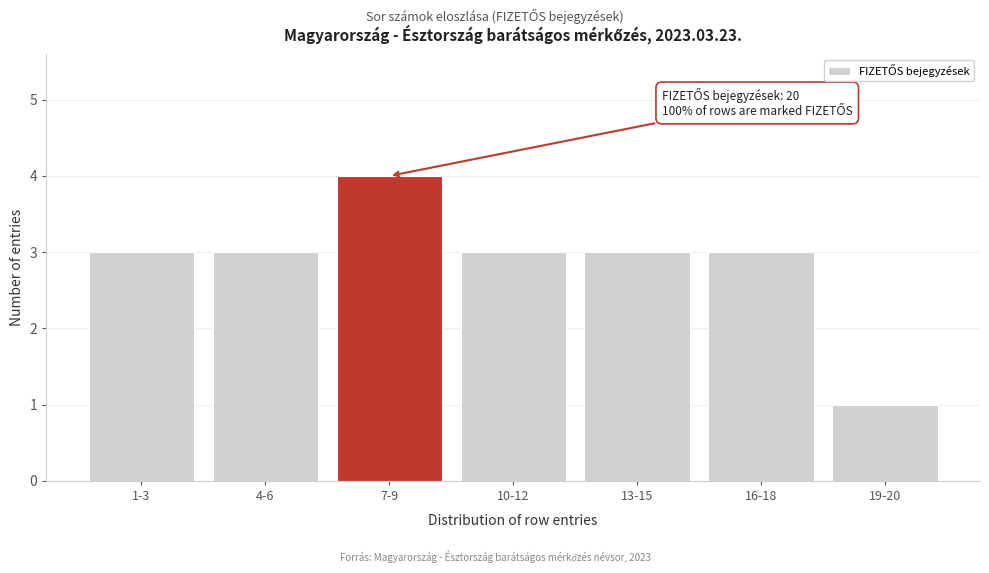

Reading right to left, extract all data points from this chart.

1	3	3	3	4	3	3